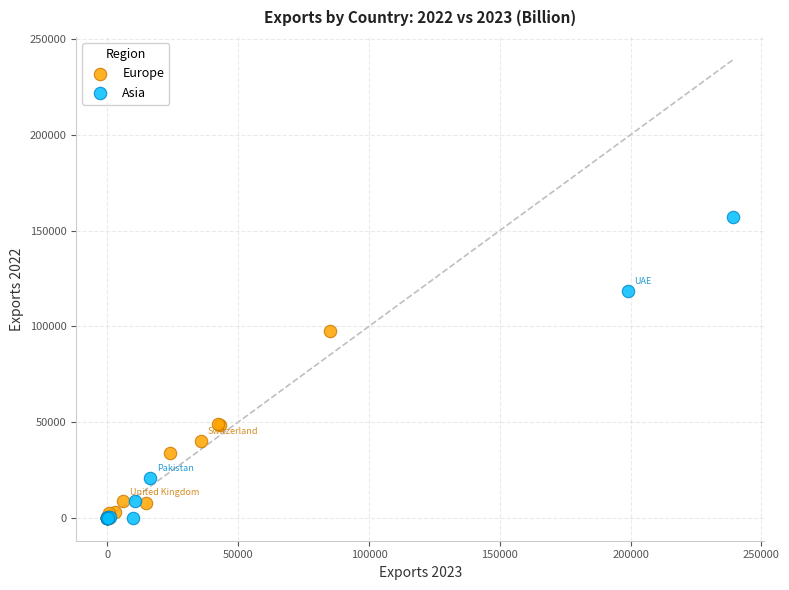

Which series has the widest spread of Y values?

Asia